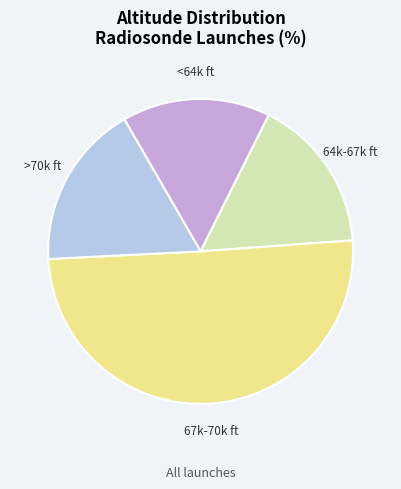

Which has a higher value, >70k ft or <64k ft?

>70k ft